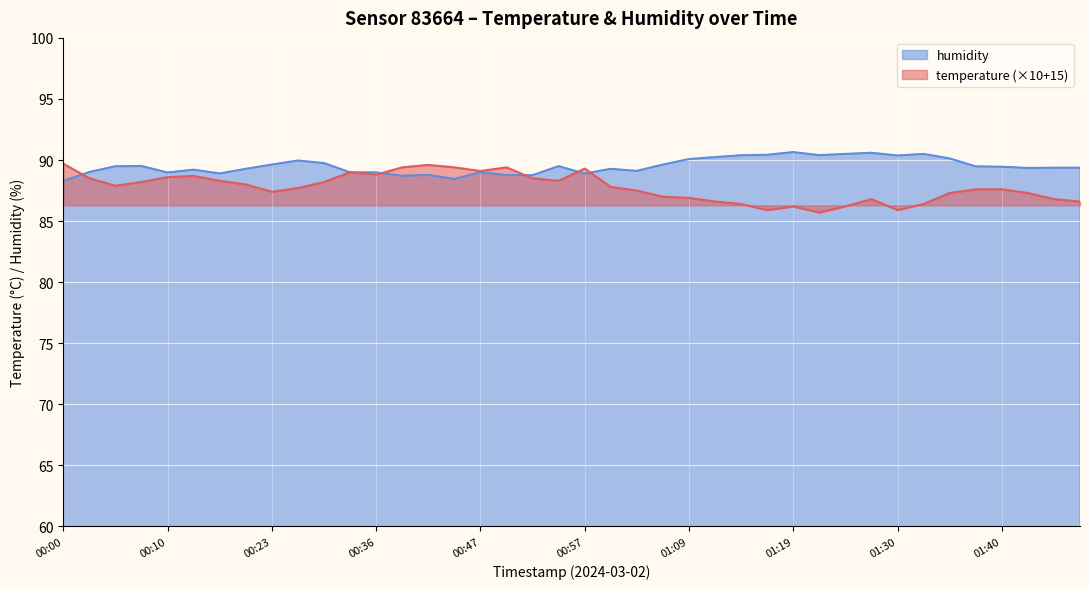

Reading right to left, extract all data points from this chart.

temperature: 01:47=86.6	01:44=86.8	01:42=87.3	01:40=87.6	01:37=87.6	01:35=87.3	01:32=86.4	01:30=85.9	01:27=86.8	01:24=86.2	01:21=85.7	01:19=86.2	01:16=85.9	01:14=86.4	01:12=86.6	01:09=86.9	01:07=87.0	01:04=87.5	00:59=87.8	00:57=89.3	00:54=88.3	00:52=88.5	00:50=89.4	00:47=89.1	00:45=89.4	00:42=89.6	00:40=89.4	00:36=88.8	00:33=89.0	00:28=88.2	00:26=87.7	00:23=87.4	00:21=88.0	00:18=88.3	00:16=88.7	00:10=88.6	00:08=88.2	00:05=87.9	00:03=88.5	00:00=89.7
humidity: 01:47=89.4	01:44=89.4	01:42=89.3	01:40=89.5	01:37=89.5	01:35=90.1	01:32=90.5	01:30=90.4	01:27=90.6	01:24=90.5	01:21=90.4	01:19=90.7	01:16=90.4	01:14=90.4	01:12=90.2	01:09=90.1	01:07=89.6	01:04=89.1	00:59=89.3	00:57=88.9	00:54=89.5	00:52=88.8	00:50=88.8	00:47=89.0	00:45=88.5	00:42=88.8	00:40=88.7	00:36=89.0	00:33=89.0	00:28=89.8	00:26=90.0	00:23=89.6	00:21=89.3	00:18=88.9	00:16=89.2	00:10=89.0	00:08=89.5	00:05=89.5	00:03=89.0	00:00=88.3